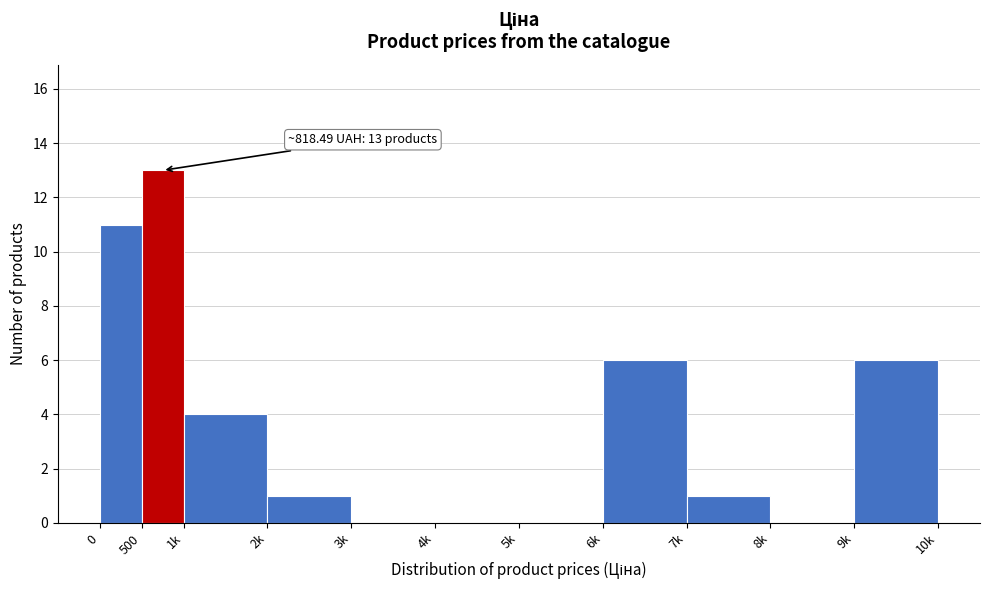

Reading right to left, list all the values displayed in this chart.

9k=6	8k=0	7k=1	6k=6	5k=0	4k=0	3k=0	2k=1	1k=4	500=13	0=11